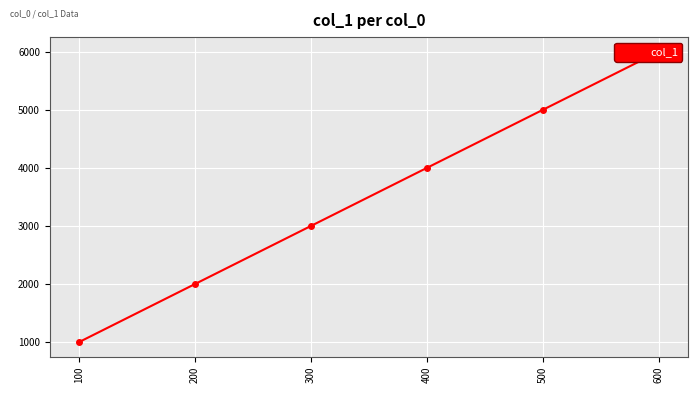

What is the greatest value displayed?

6000